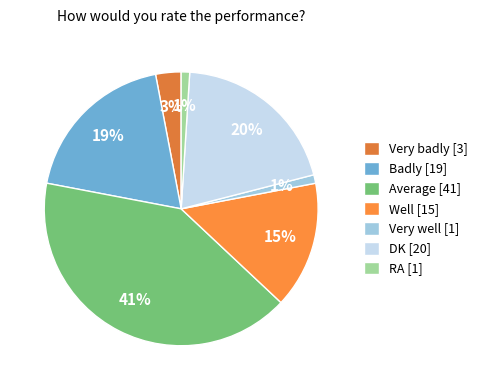

To the nearest percent, what percentage of the pie is Average?

41%